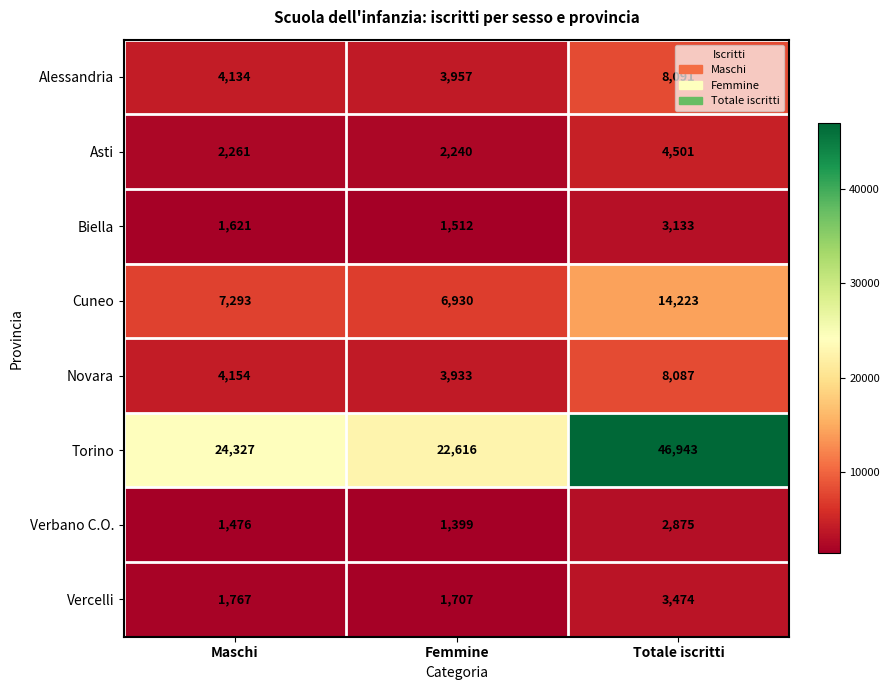

What is the sum of the Torino values at Totale iscritti and Femmine?

69559